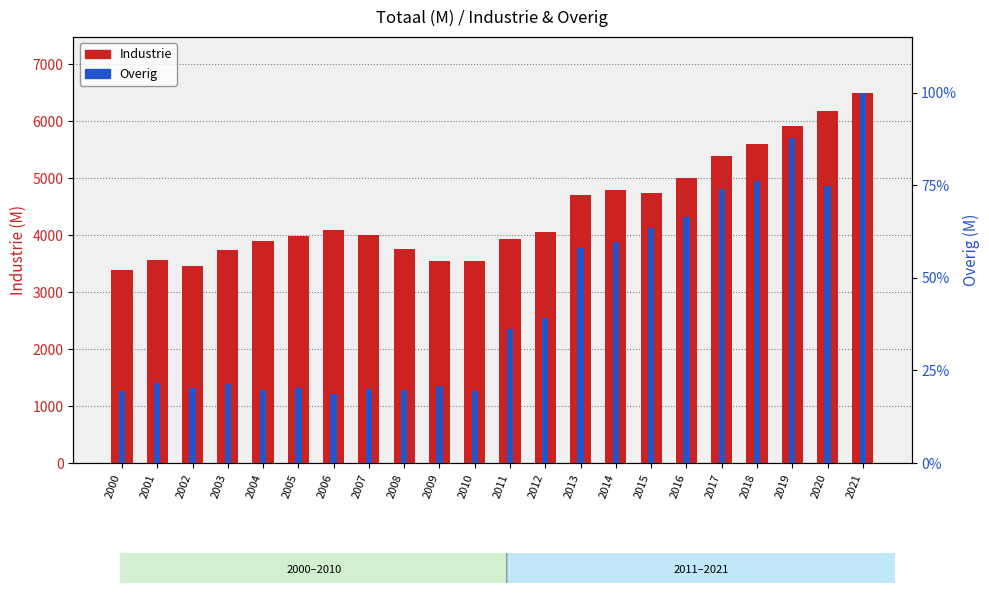

How many data points in Industrie are above 4049?

10